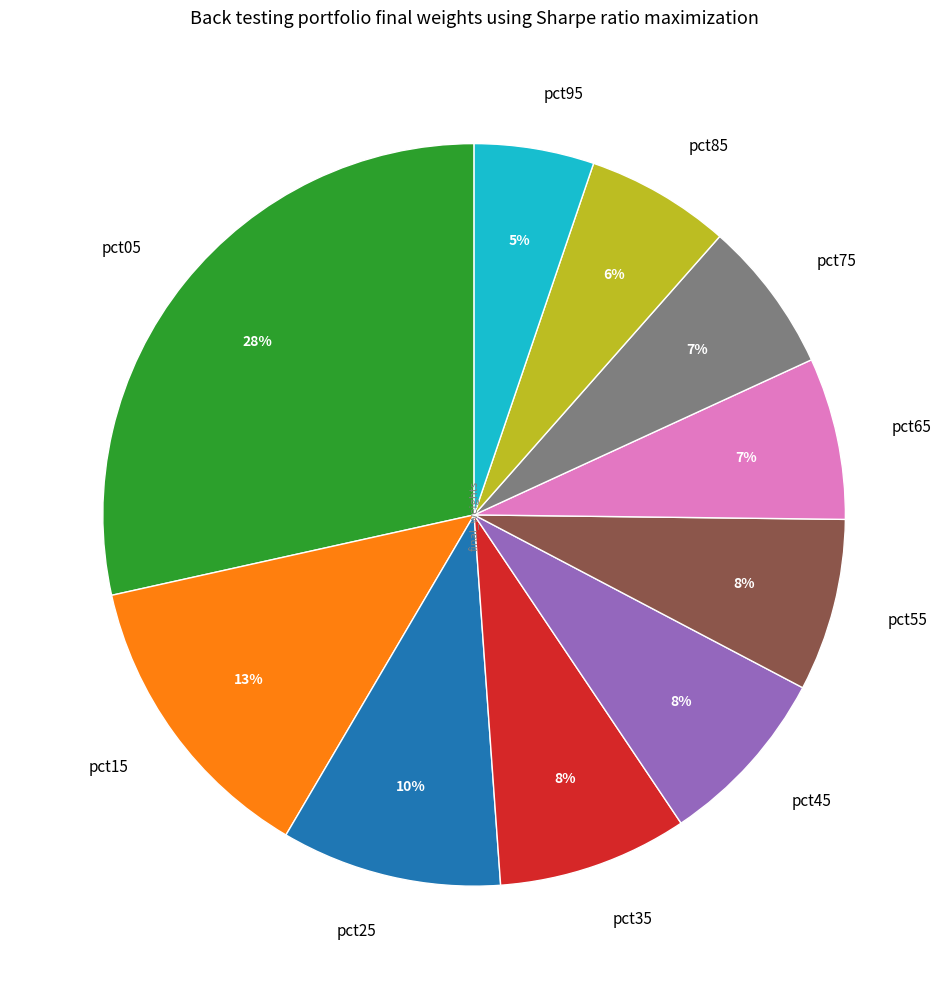

Between pct05 and pct15, which is larger?

pct05